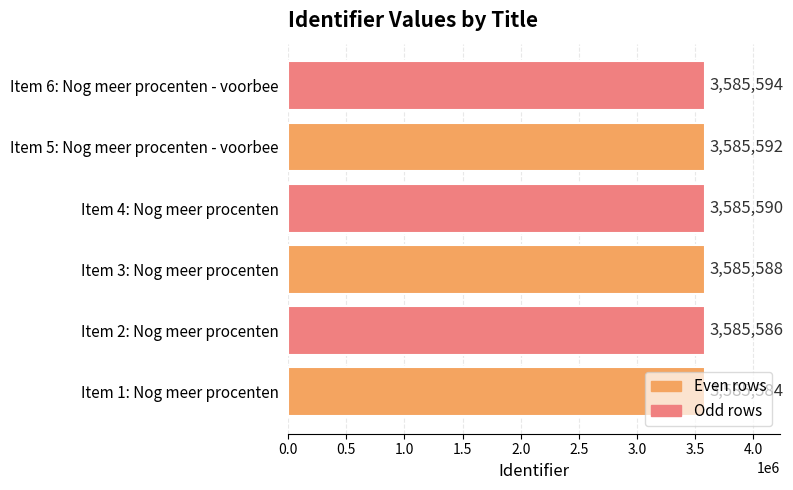

List the labels in order of value, largest first.

Item 6: Nog meer procenten - voorbee, Item 5: Nog meer procenten - voorbee, Item 4: Nog meer procenten, Item 3: Nog meer procenten, Item 2: Nog meer procenten, Item 1: Nog meer procenten